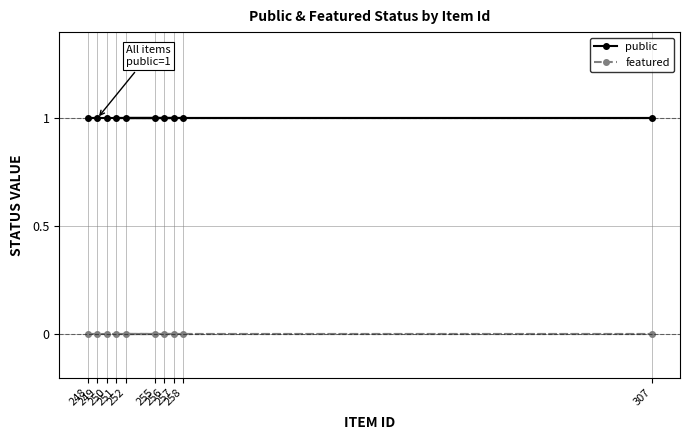

True or false: public and featured cross at least once.

False